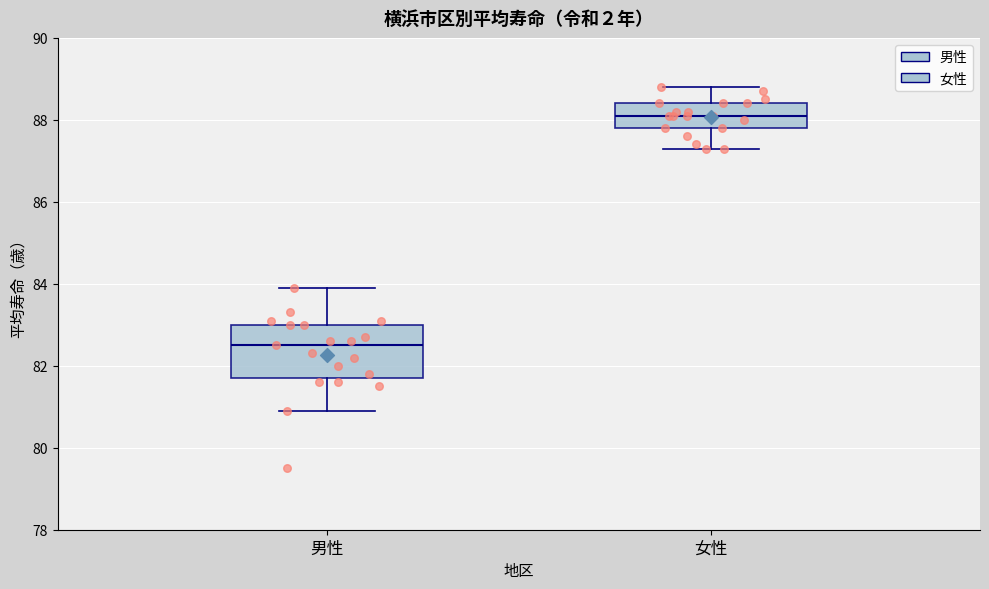

Comparing the boxes themselves (not the whiskers), which one is the tallest?

男性